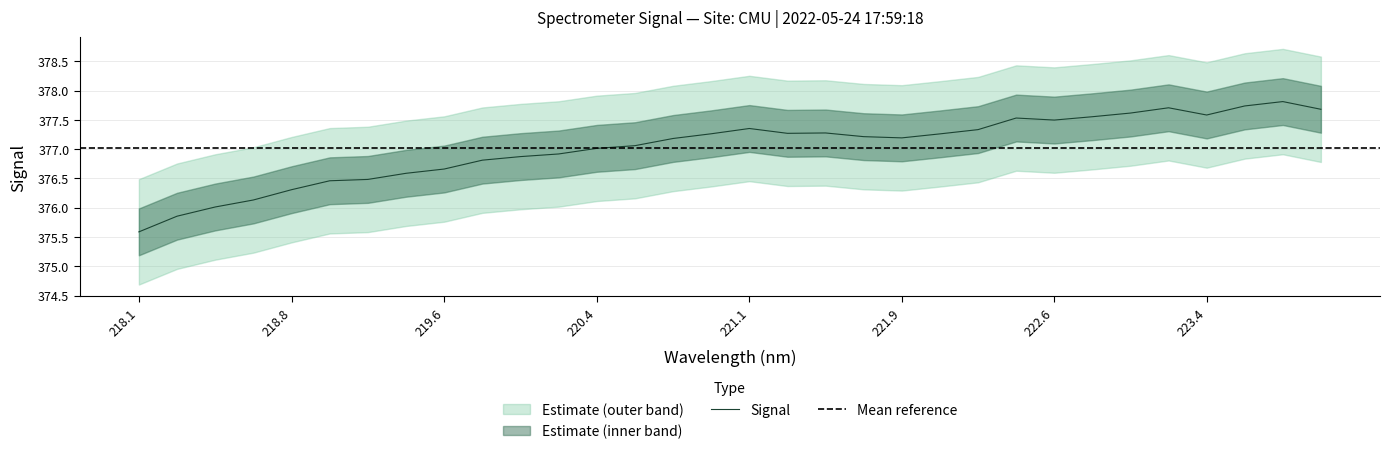

Where is the data nearest to the value 376?

6